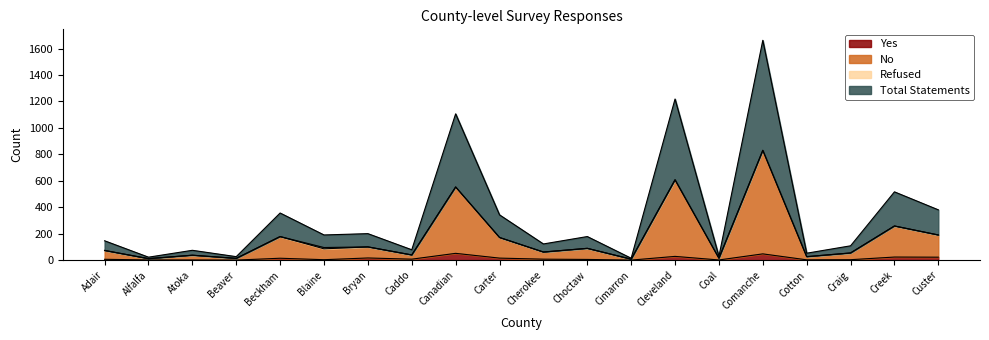

True or false: Yes and Total Statements cross at least once.

False